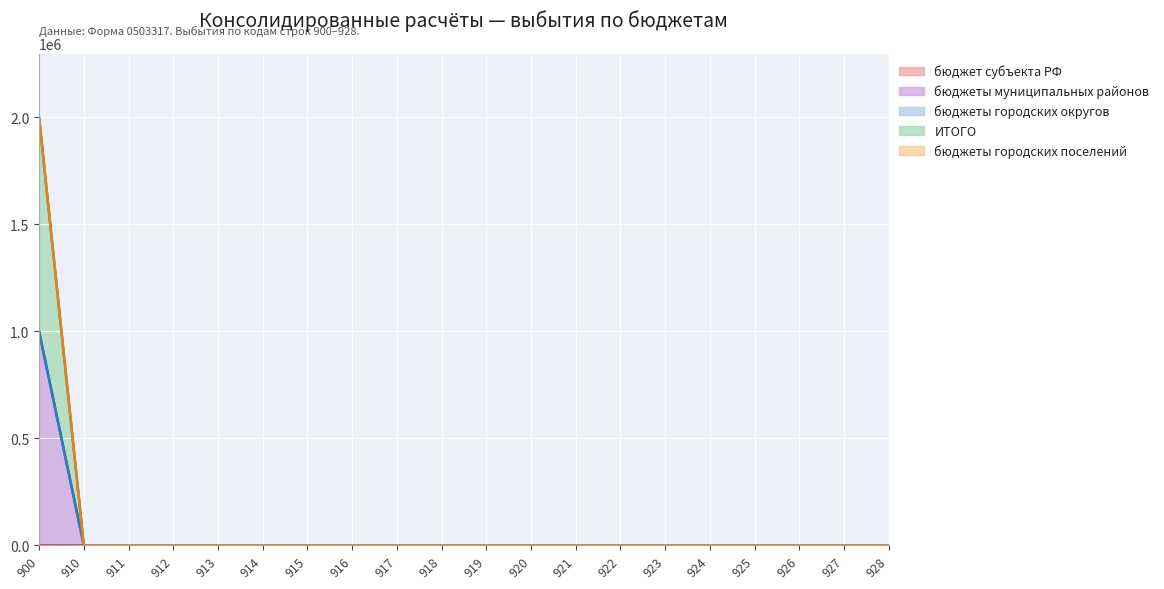

Which series changed the most between 923 and 928?

бюджет субъекта РФ